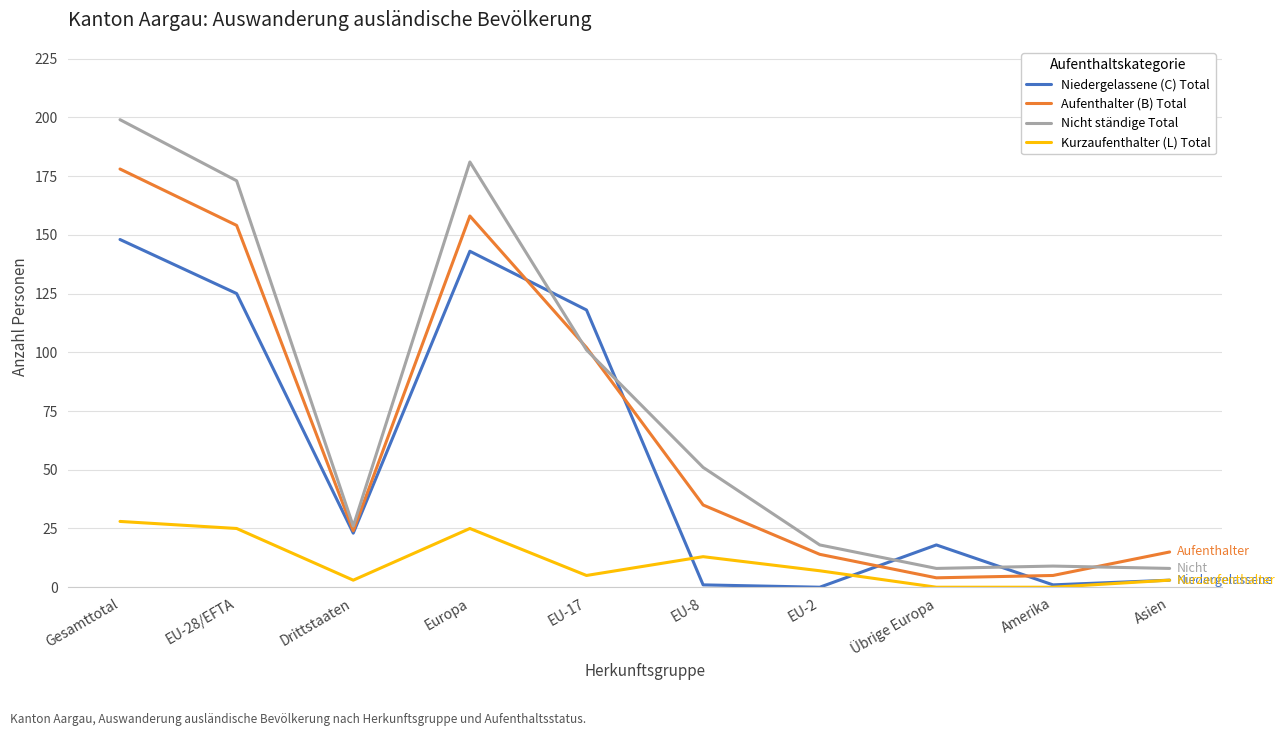

At which category is the sum across all series the highest?

Gesamttotal